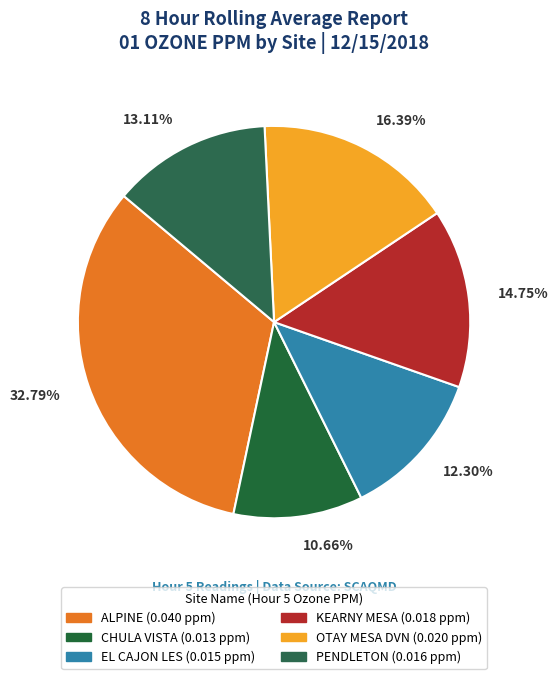

Rank the categories by value from highest to lowest.

ALPINE, OTAY MESA DVN, KEARNY MESA, PENDLETON, EL CAJON LES, CHULA VISTA